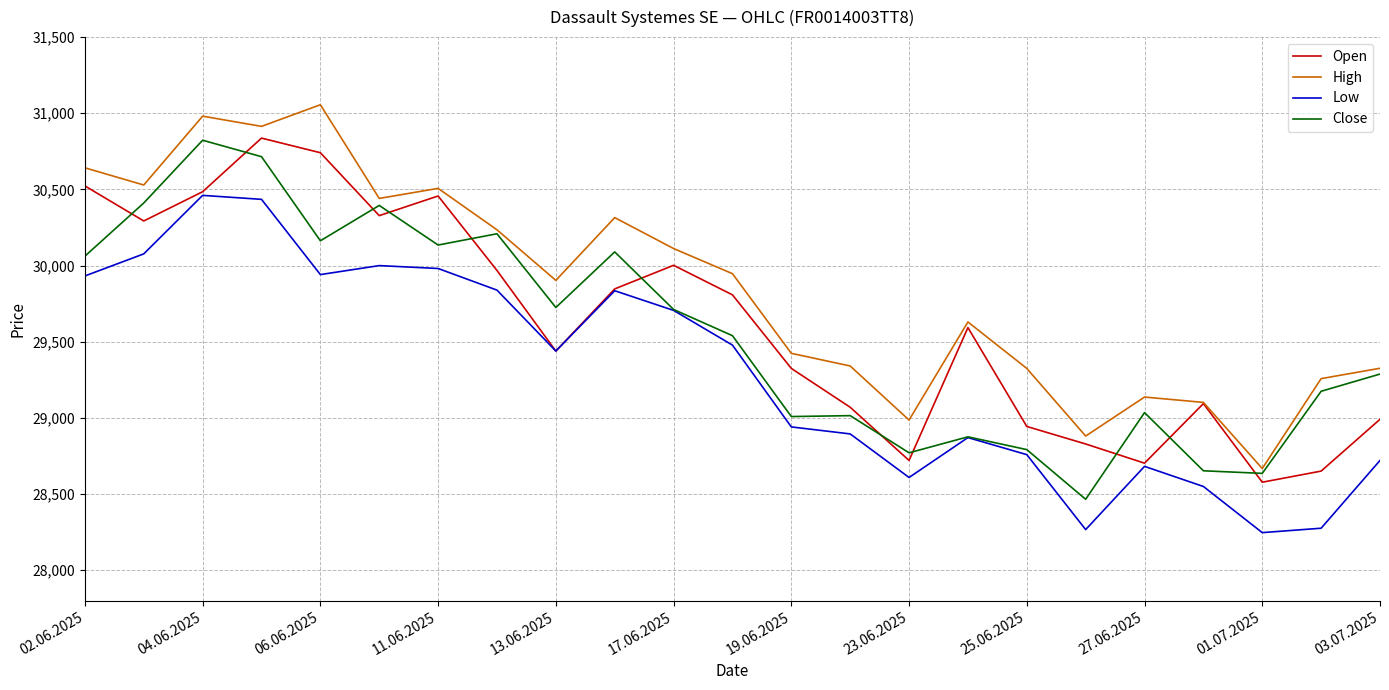

True or false: Low and High cross at least once.

False